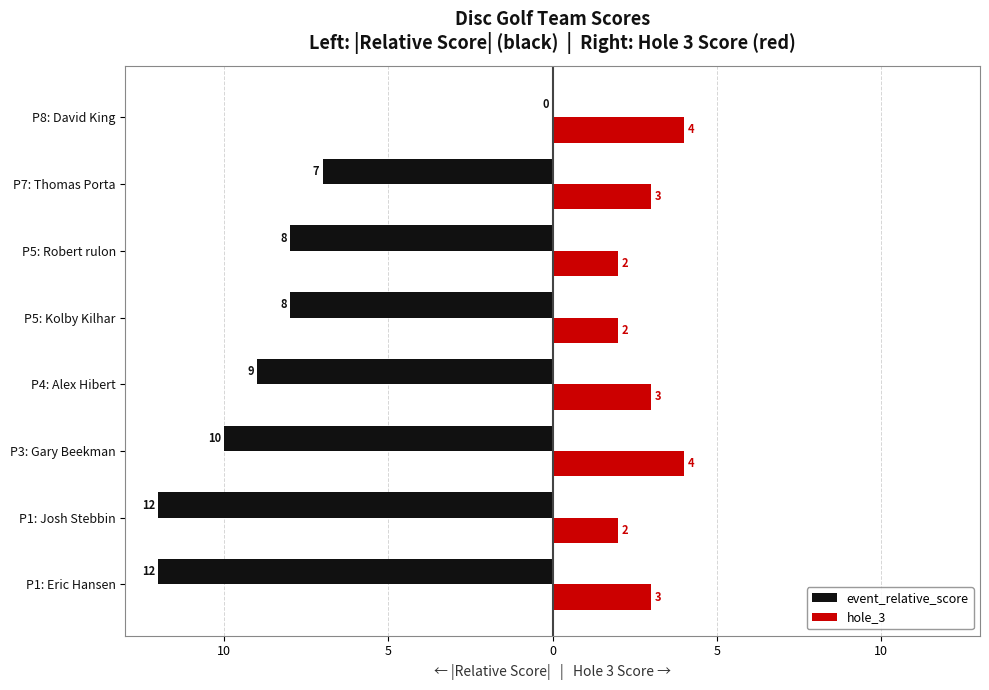

What is the label of the 2nd bar from the left?

P1: Josh Stebbin